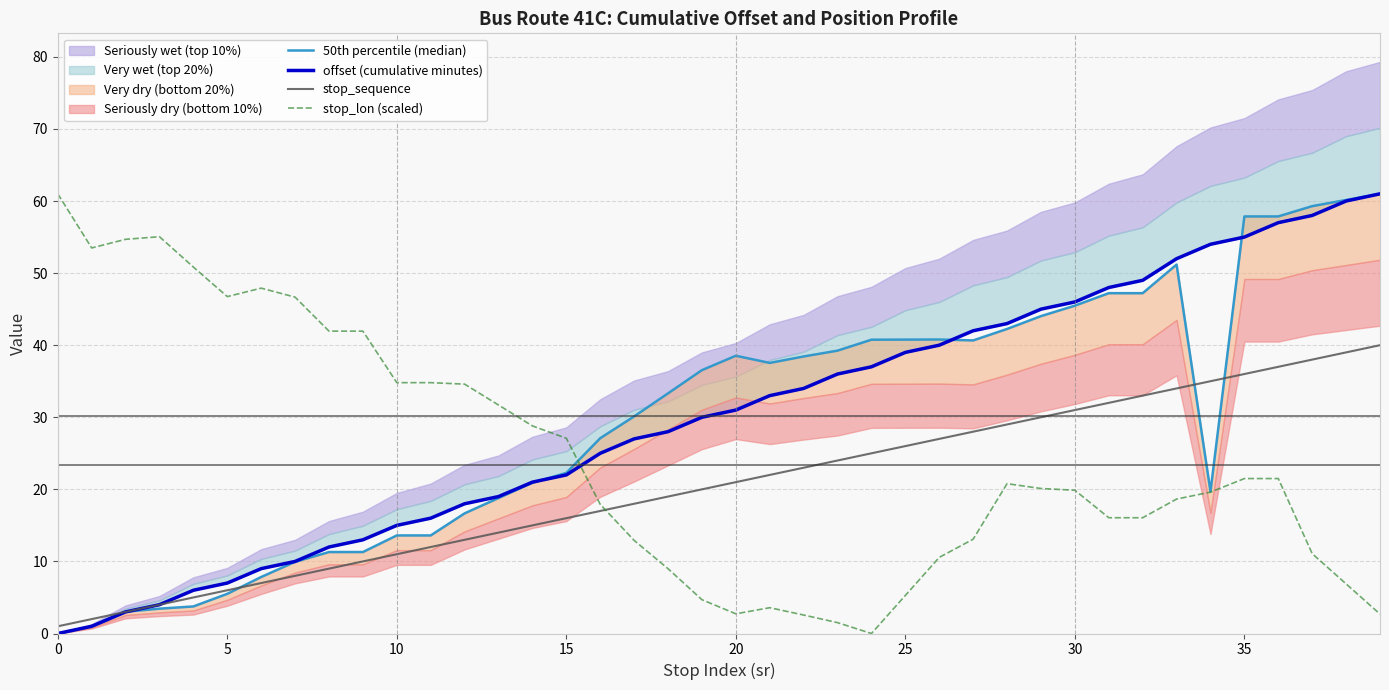

True or false: stop_lon (scaled) and offset (cumulative minutes) cross at least once.

True